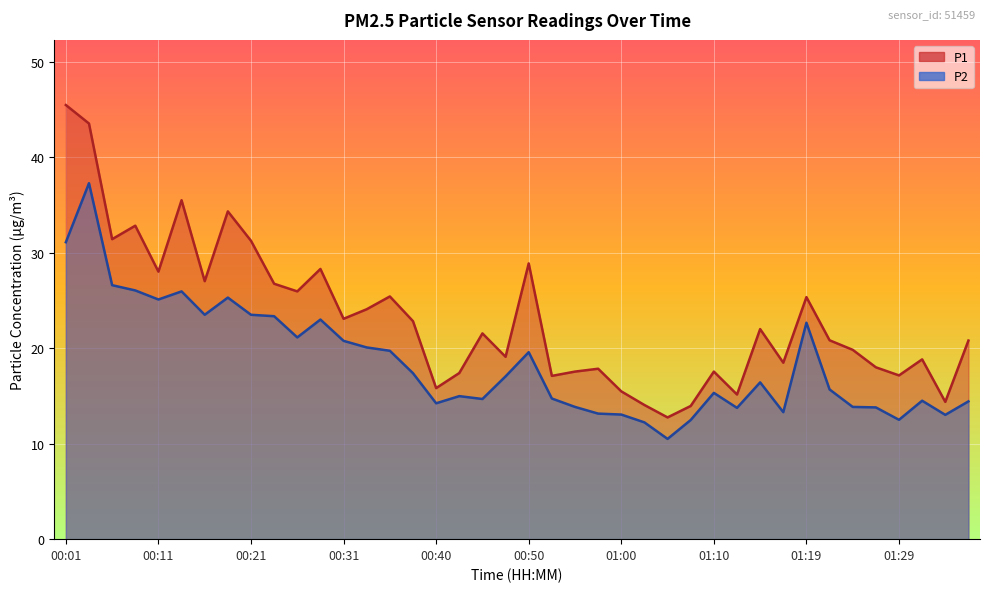

Rank the series at 01:34 from lowest to highest value.

P2, P1